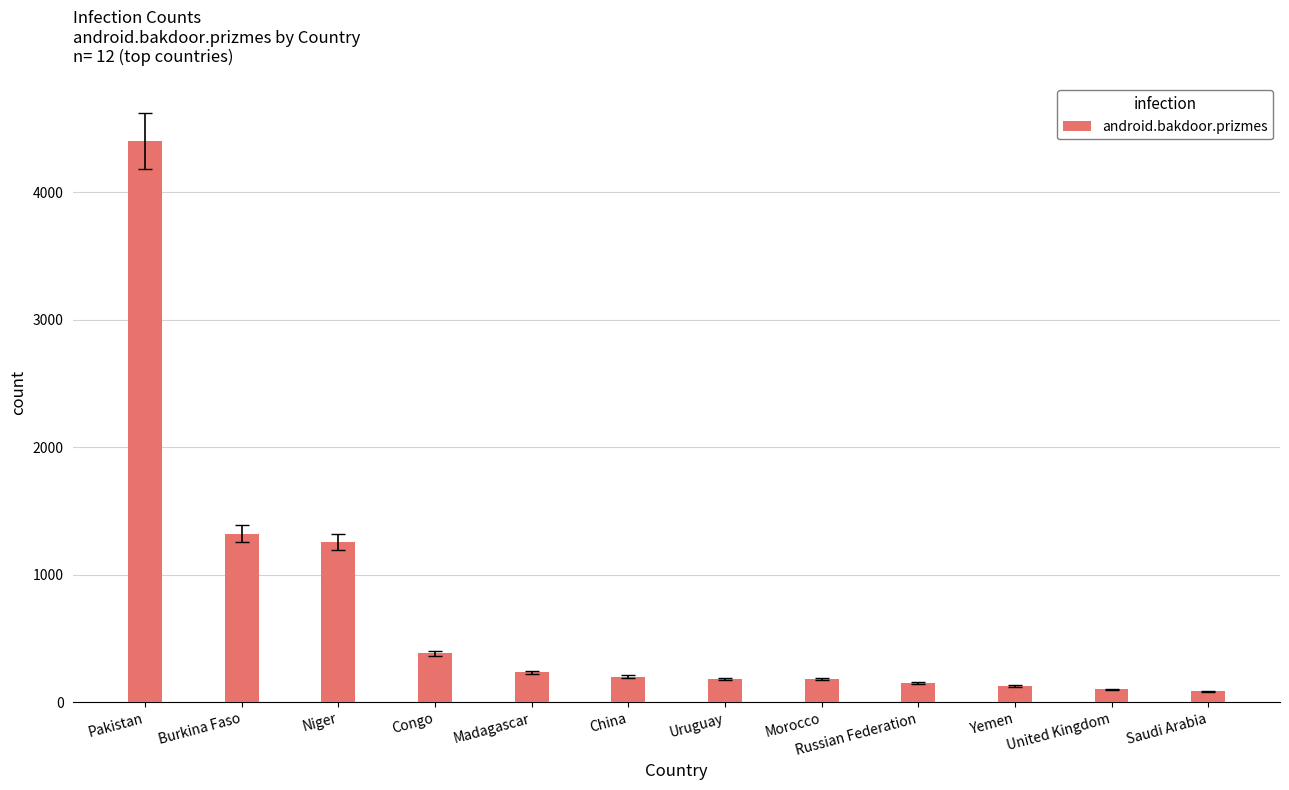

How many categories are shown in the chart?

12